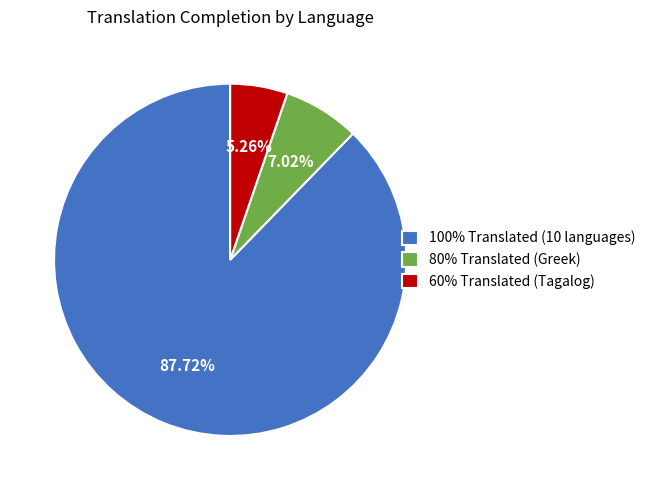

How many slices are in this pie chart?

3